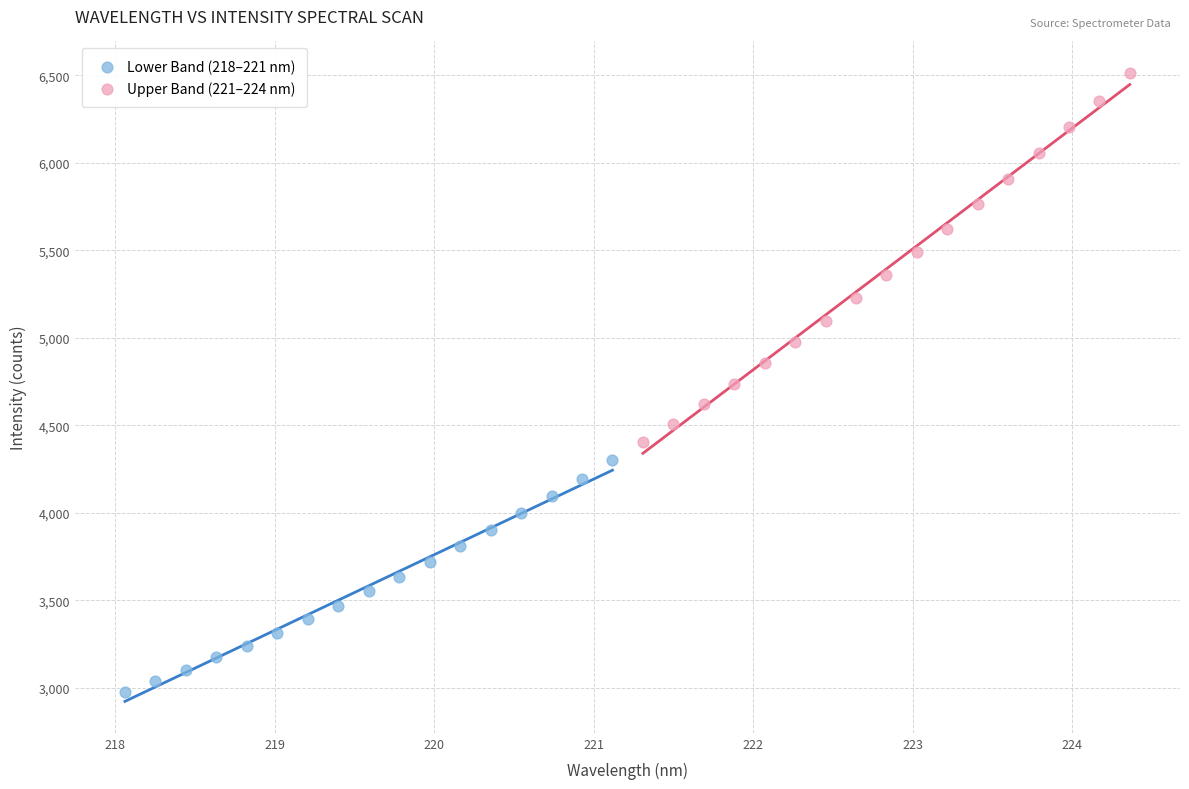

What are all the series names shown in the legend?

Lower Band (218–221 nm), Upper Band (221–224 nm)